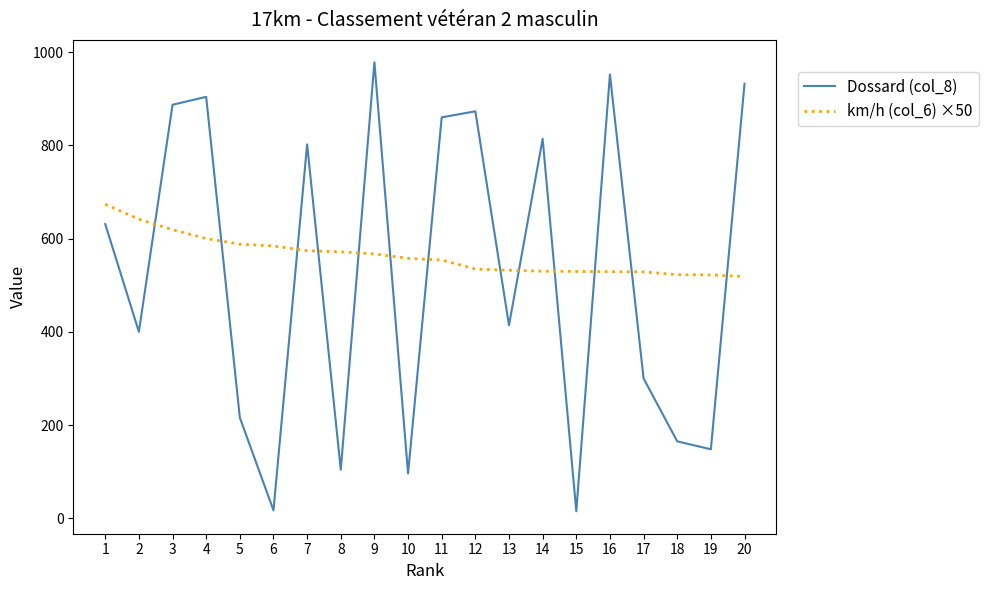

What value does the Dossard (col_8) series have at 17?

300.0